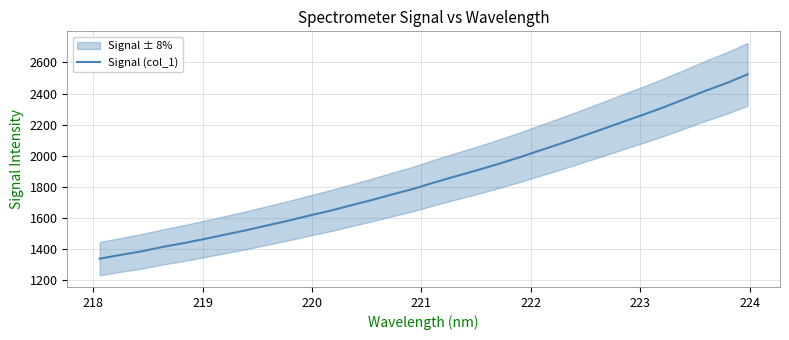

What is the lowest value of the Signal (col_1) series?

1339.1